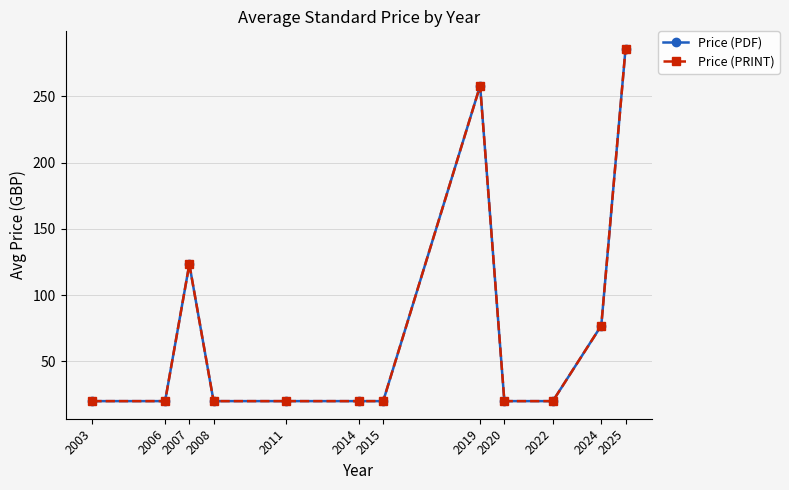

How many lines are shown in the chart?

2